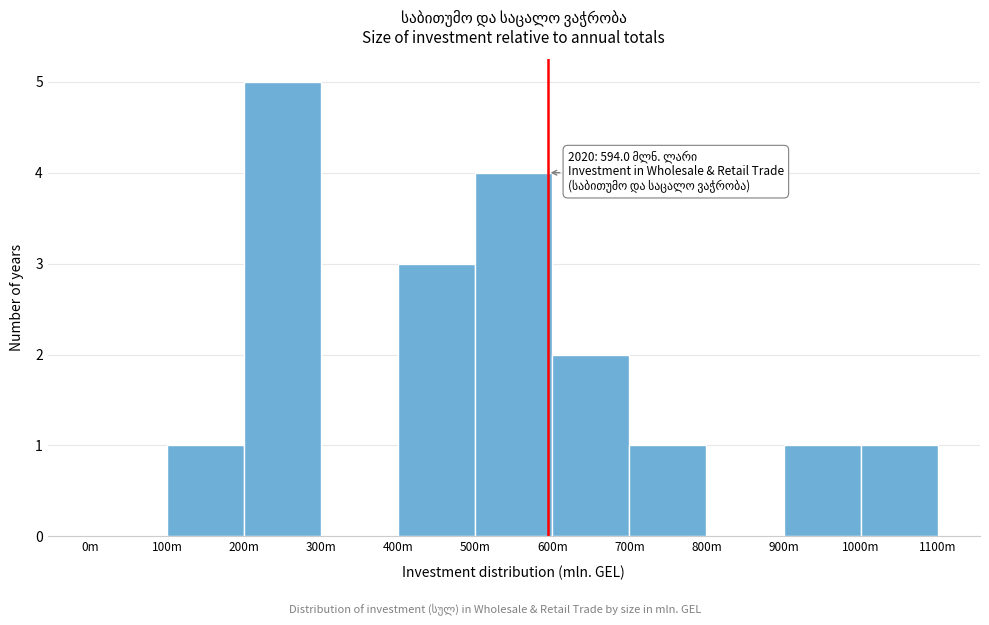

Reading right to left, extract all data points from this chart.

1000m=1	900m=1	800m=0	700m=1	600m=2	500m=4	400m=3	300m=0	200m=5	100m=1	0m=0